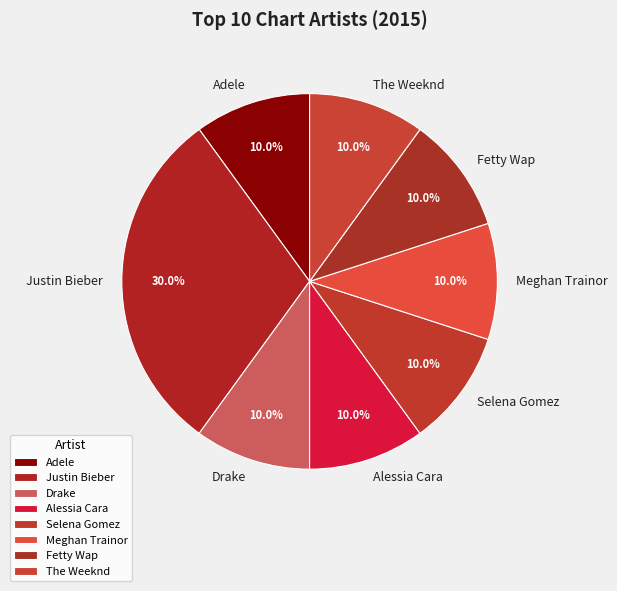

Is it true that Meghan Trainor is 21% of the pie?

False